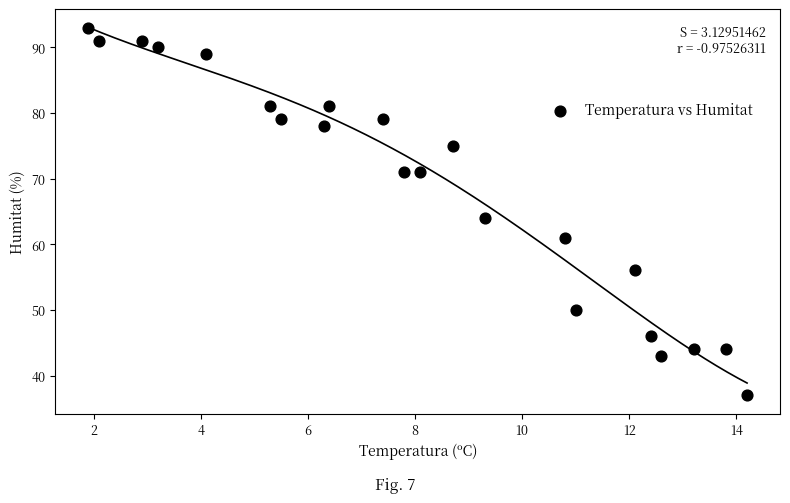

What is the range of Y values (max minus min)?

56